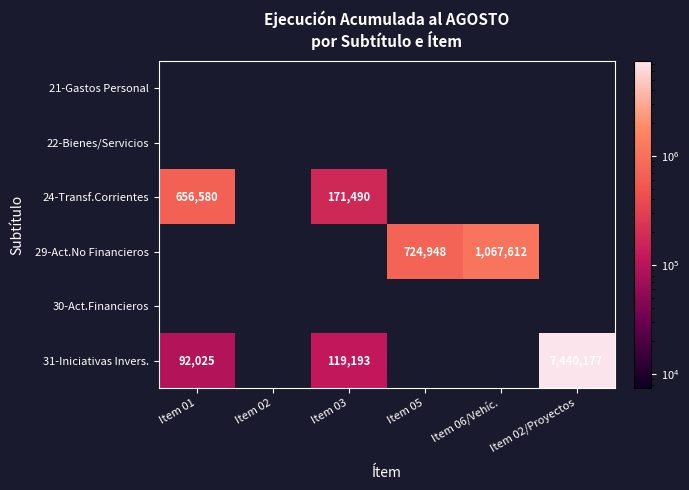

How many positive values does the 31-Iniciativas Invers. series have?

3